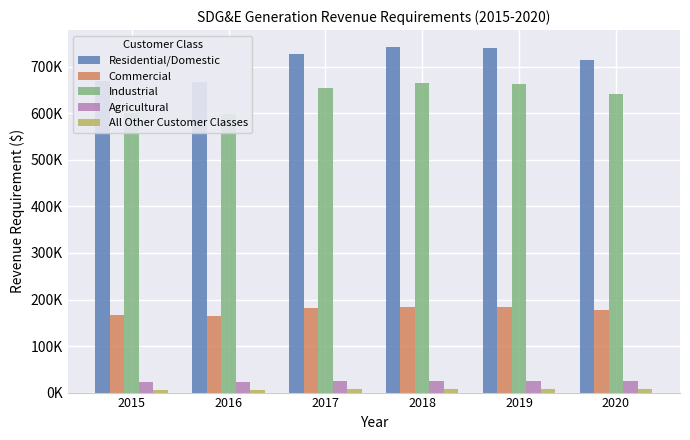

How many distinct data groups are displayed?

5